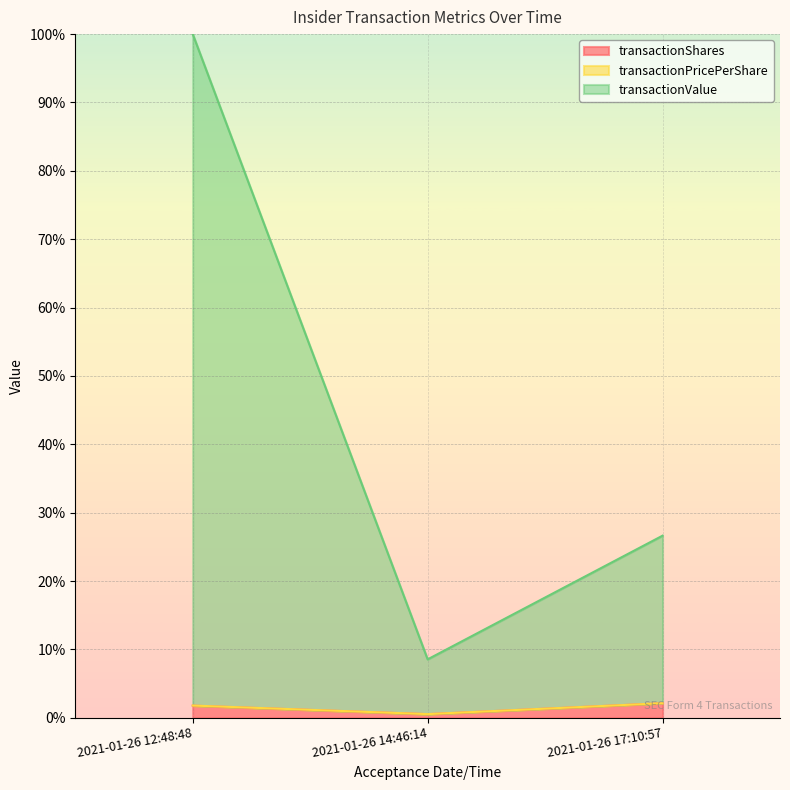

True or false: transactionShares has a value of 2.1 at 2021-01-26 17:10:57.

True